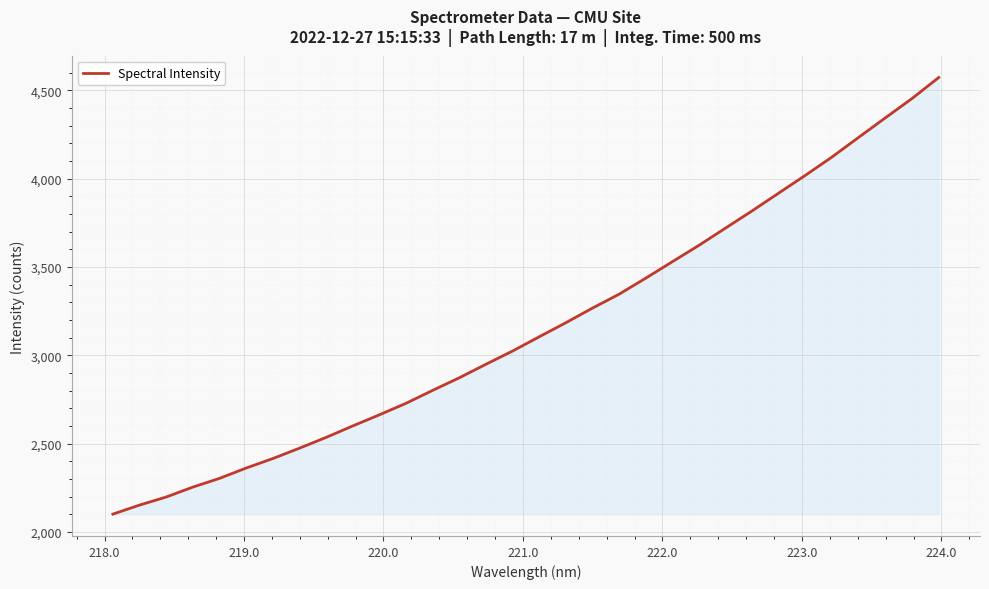

What is the smallest value displayed?

2101.6